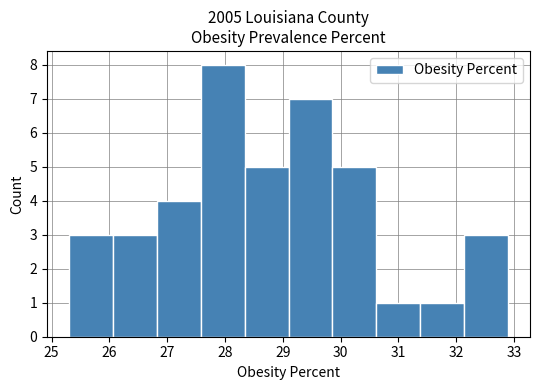

Reading left to right, list every bar in this chart as the range it spans on the x-axis followed by its height. Neither the bar edges nor the heights are printed on the chart, so give them approximately, as read against the axes.

25.30 to 26.06: 3
26.06 to 26.82: 3
26.82 to 27.58: 4
27.58 to 28.34: 8
28.34 to 29.10: 5
29.10 to 29.86: 7
29.86 to 30.62: 5
30.62 to 31.38: 1
31.38 to 32.14: 1
32.14 to 32.90: 3